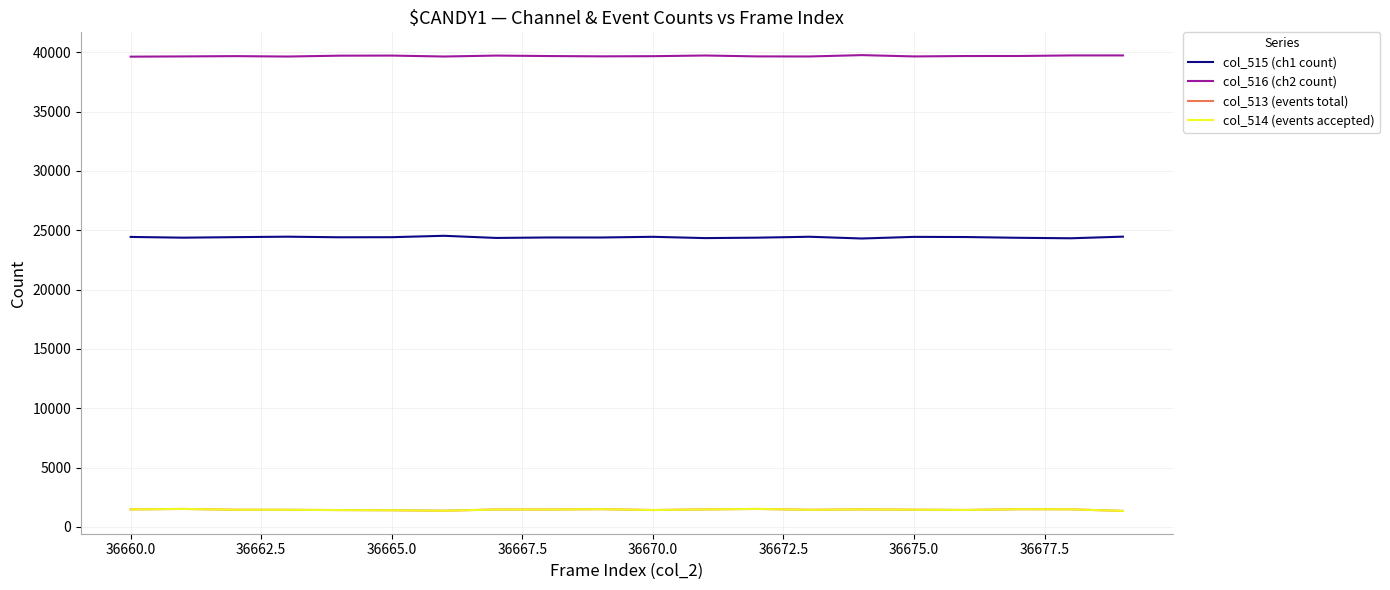

Which series has the largest total across all categories?

col_516 (ch2 count)